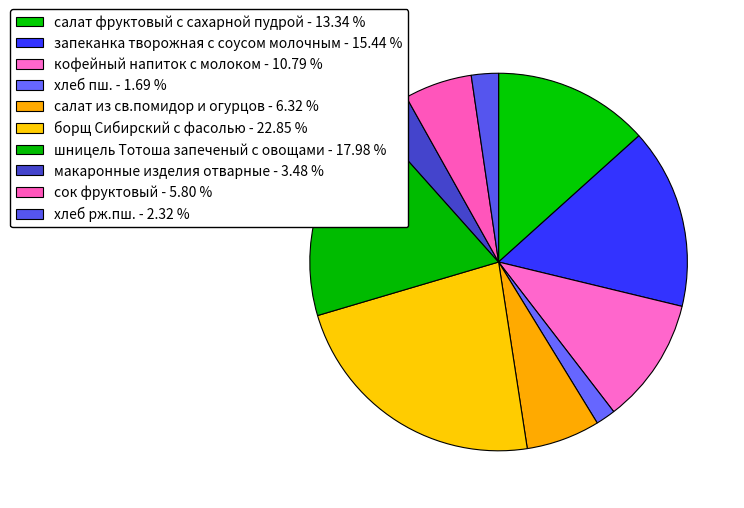

Does шницель Тотоша запеченый с овощами account for over 50% of the chart?

No